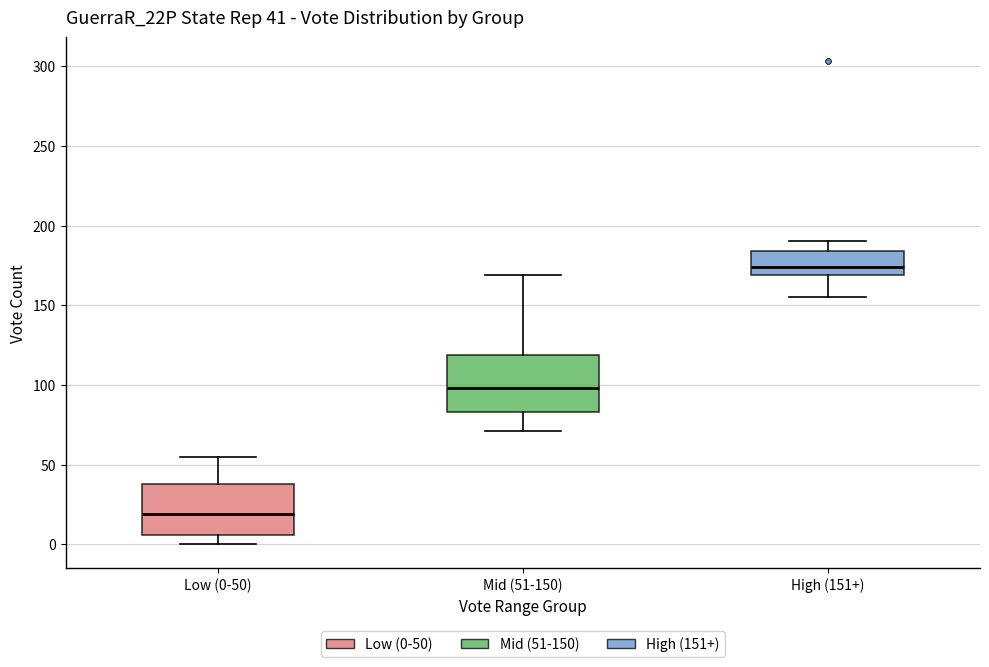

Which box has the lowest median line?

Low (0-50)